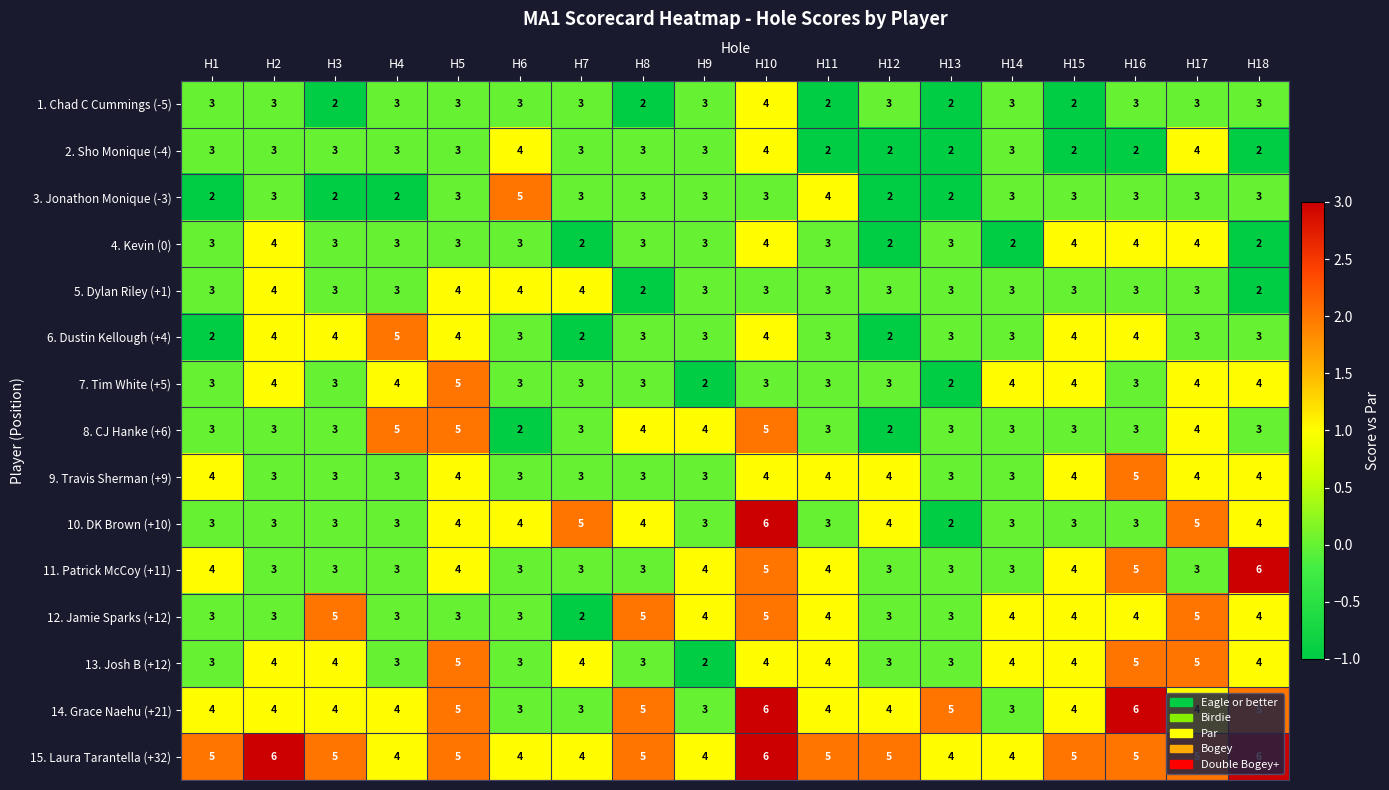

What is the minimum value shown in the chart?

2